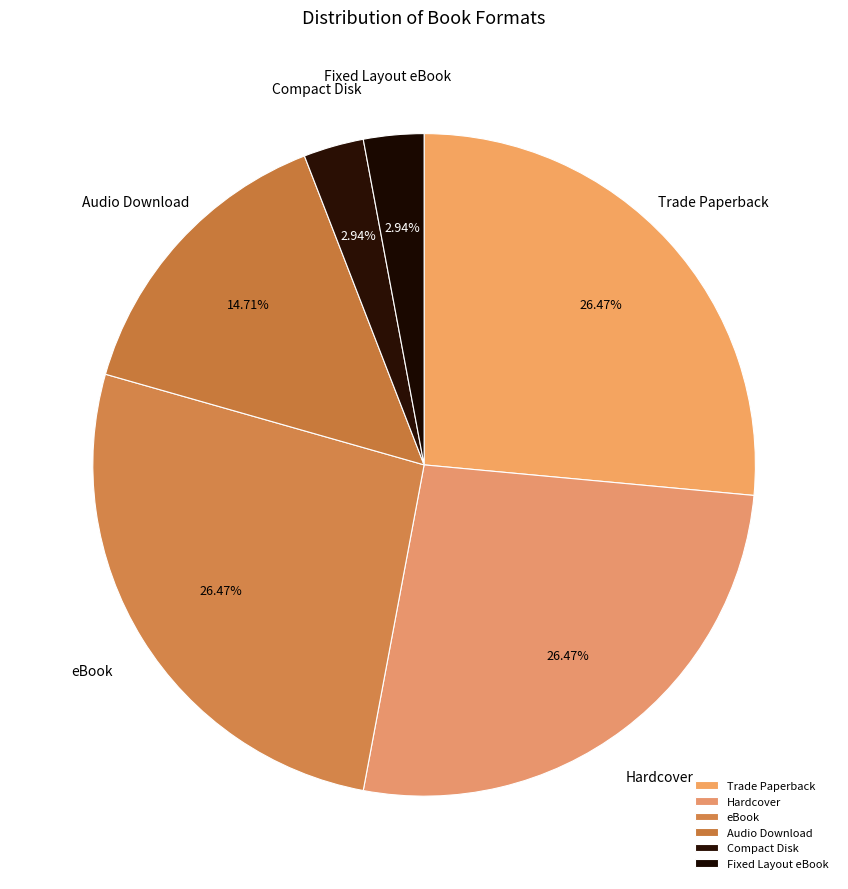

Does Compact Disk represent more than half of the total?

No